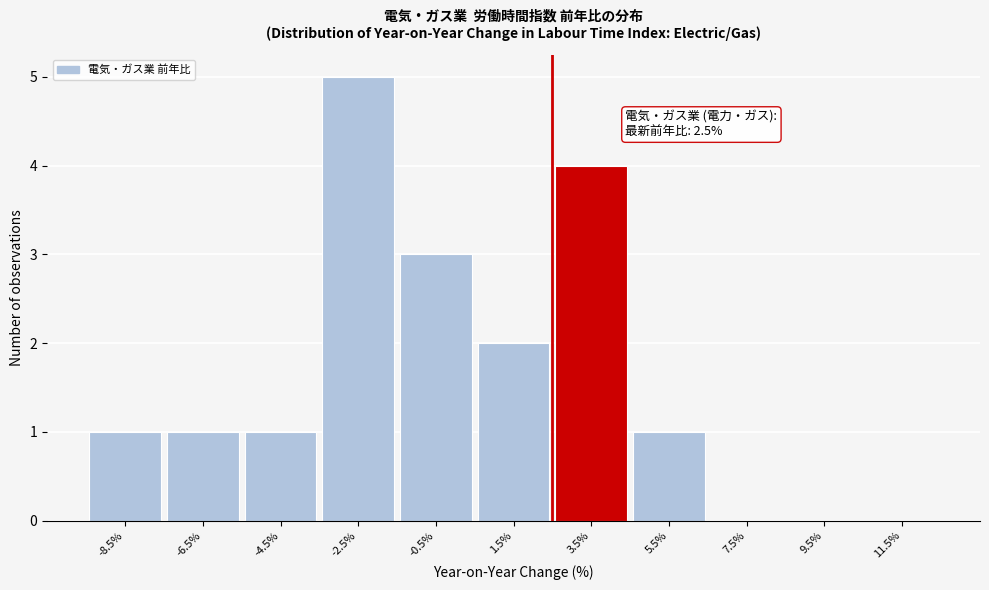

Over which range of the x-axis is the bar tallest?

-3.5 to -1.5